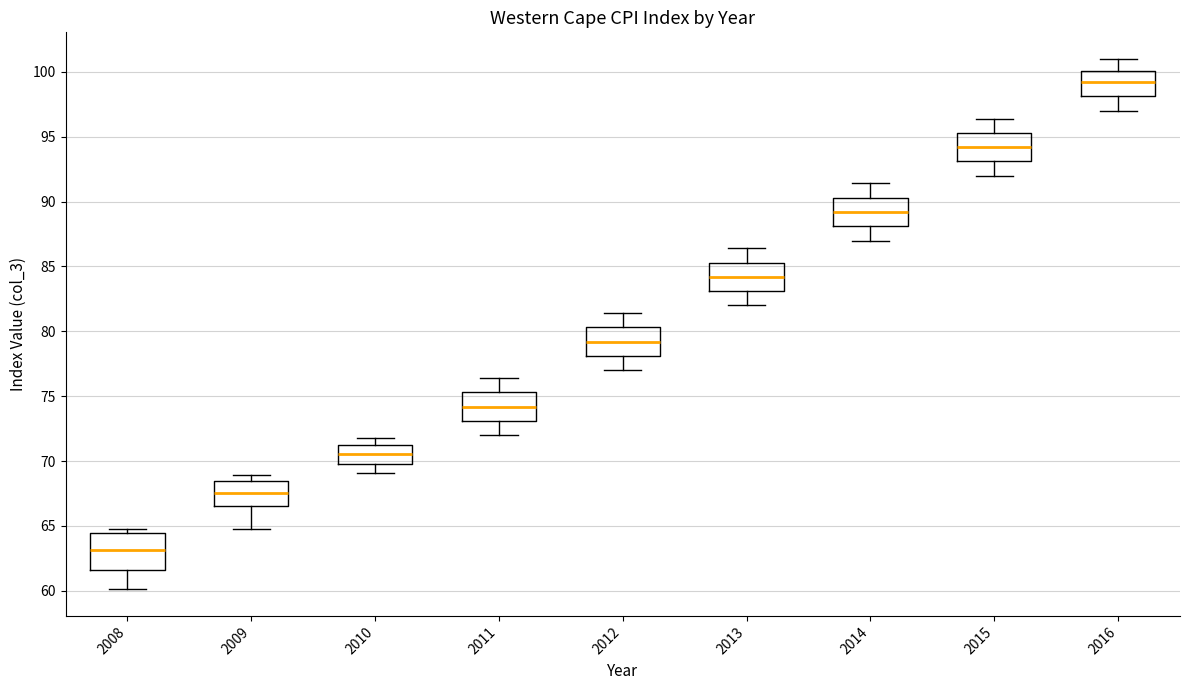

Which box has the lowest median line?

2008